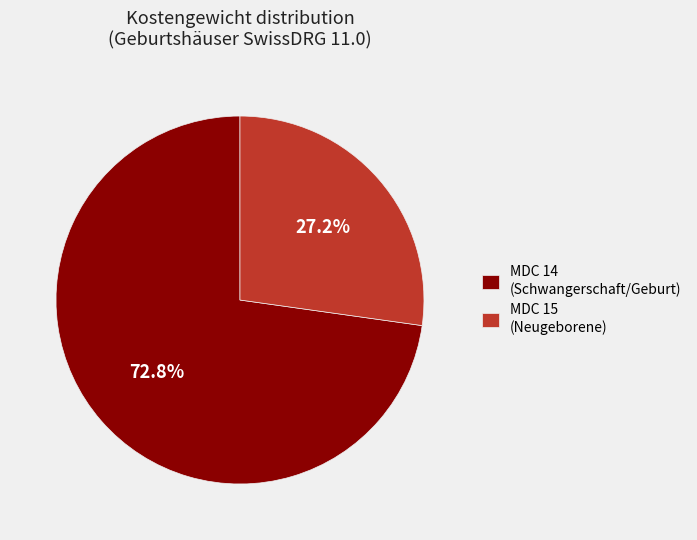

What is the ratio of the value at MDC 14 (Schwangerschaft/Geburt) to the value at MDC 15 (Neugeborene)?

2.7